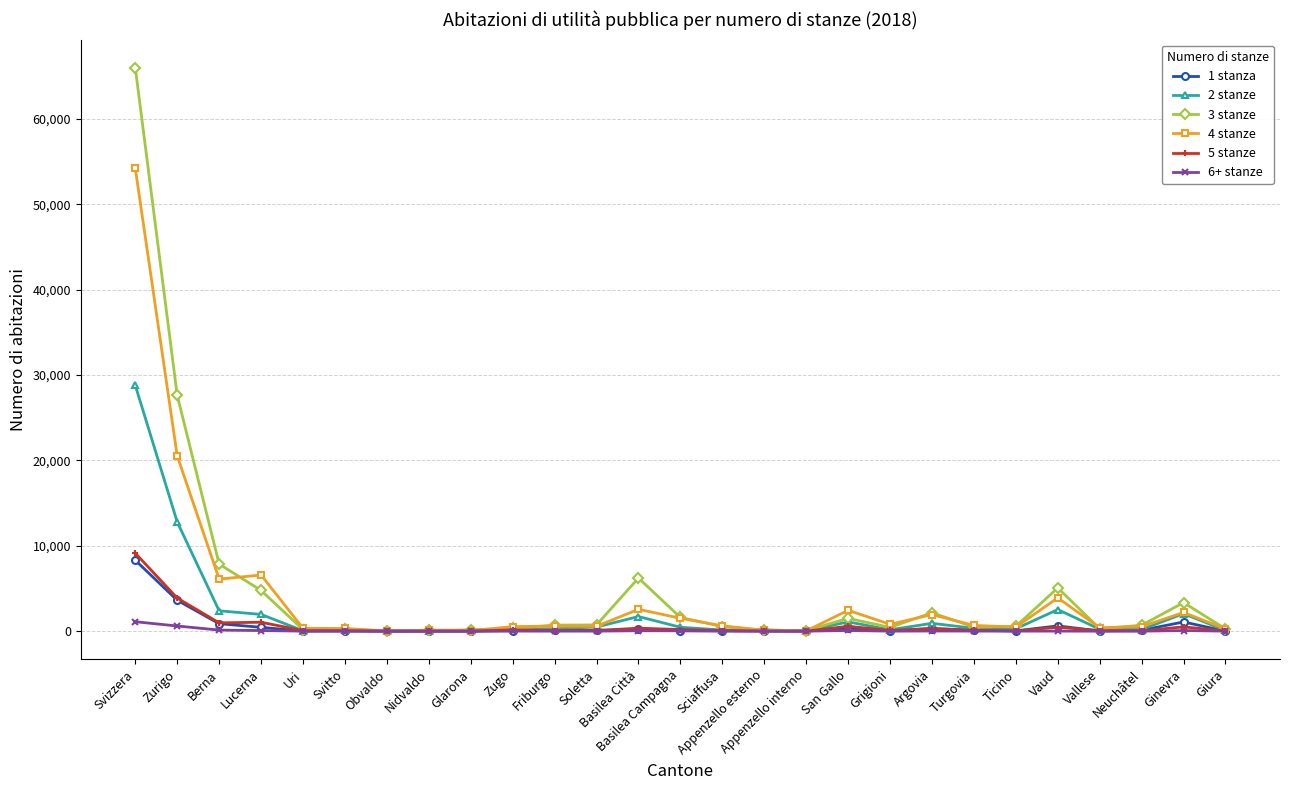

Count the number of data series in this chart.

6